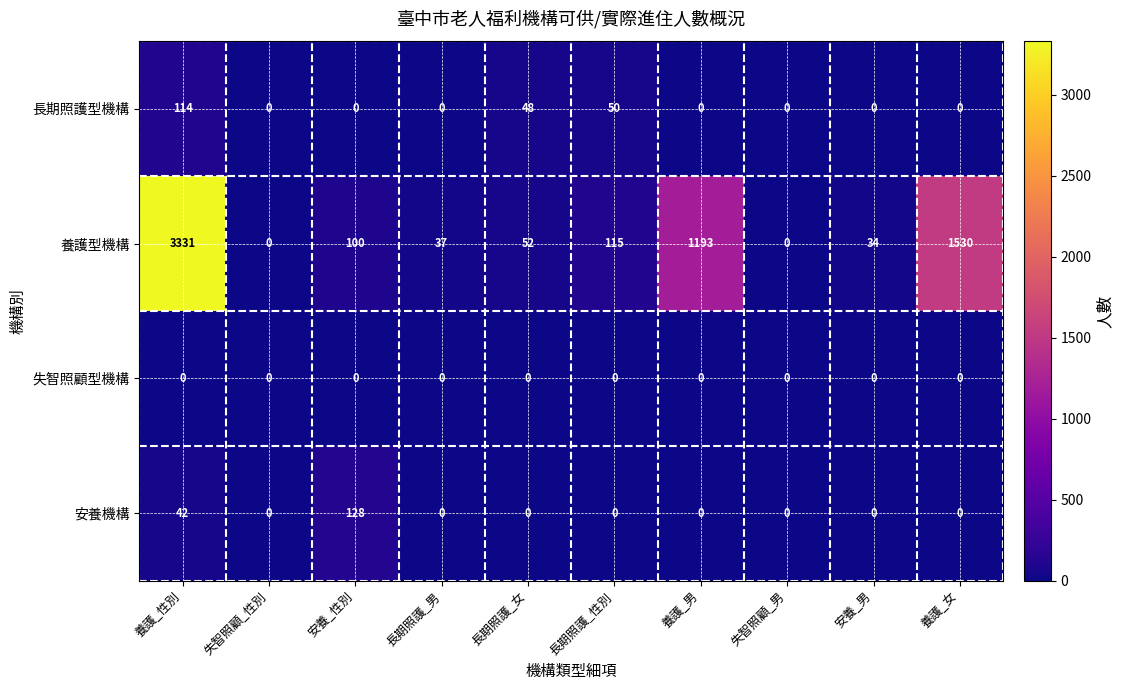

The 長期照護型機構 series shows 36 at 安養_性別. True or false?

False